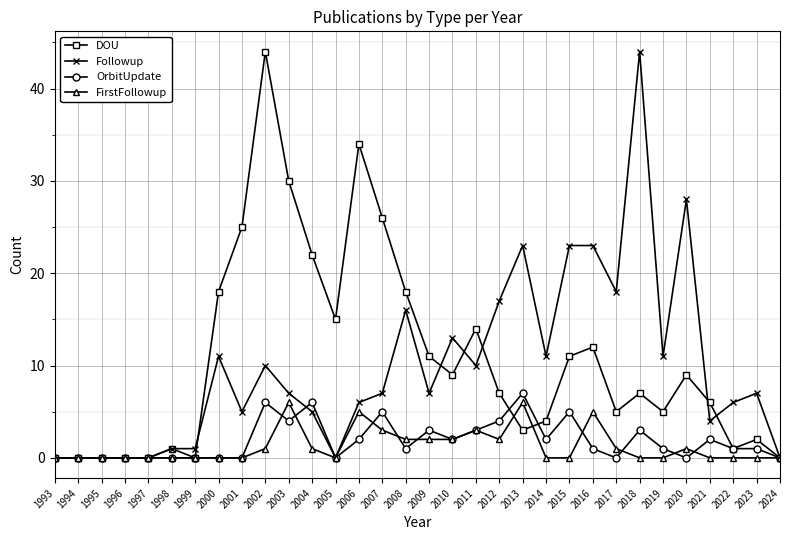

What is the difference between the Followup values at 2022 and 2000?

5